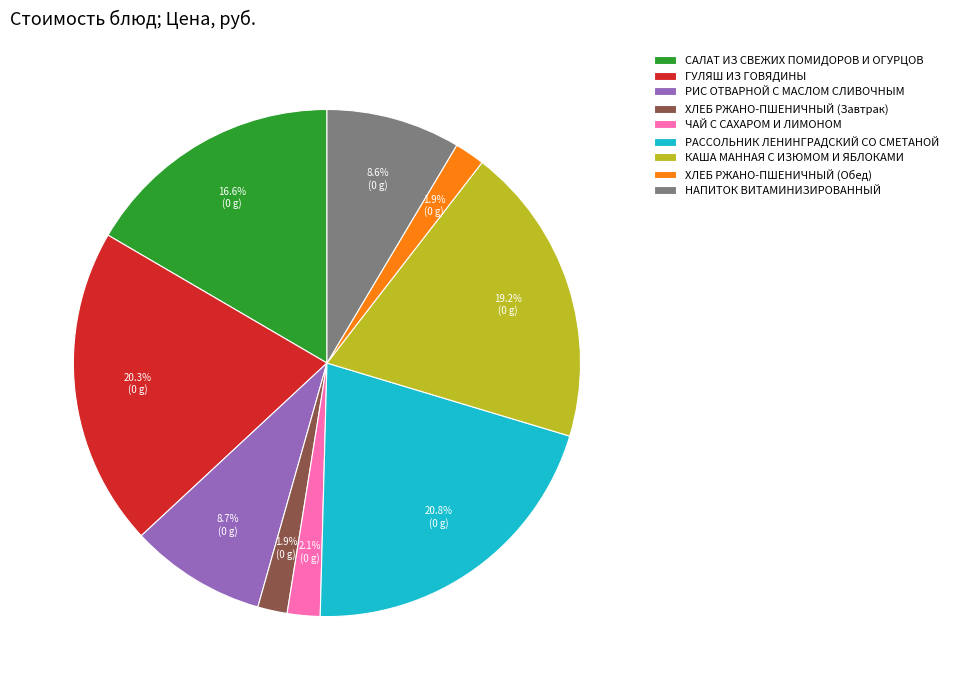

To the nearest percent, what is the difference between the largest and smallest slice percentages?

19%